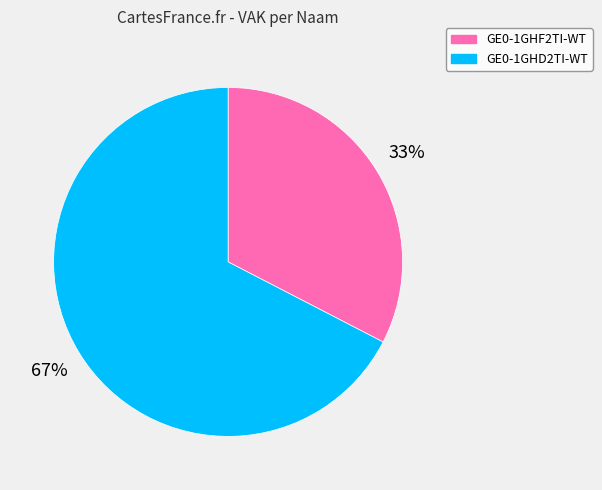

Which has a higher value, GE0-1GHF2TI-WT or GE0-1GHD2TI-WT?

GE0-1GHD2TI-WT